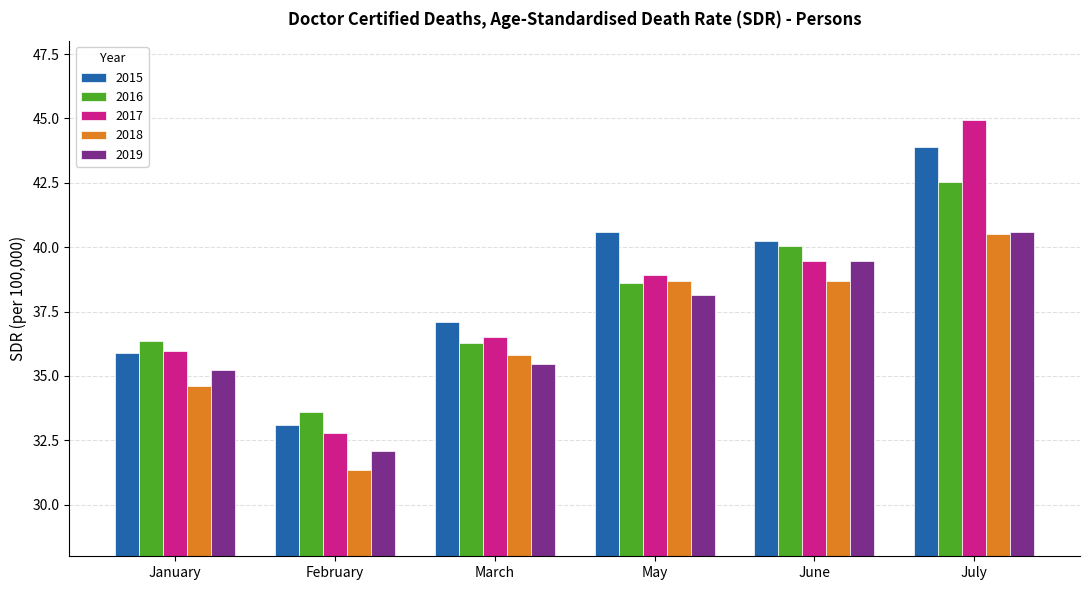

Reading left to right, list all the values displayed in this chart.

2015: 35.9	33.1	37.1	40.6	40.2	43.9
2016: 36.4	33.6	36.3	38.6	40.0	42.5
2017: 36.0	32.8	36.5	38.9	39.5	44.9
2018: 34.6	31.4	35.8	38.7	38.7	40.5
2019: 35.2	32.1	35.5	38.1	39.5	40.6